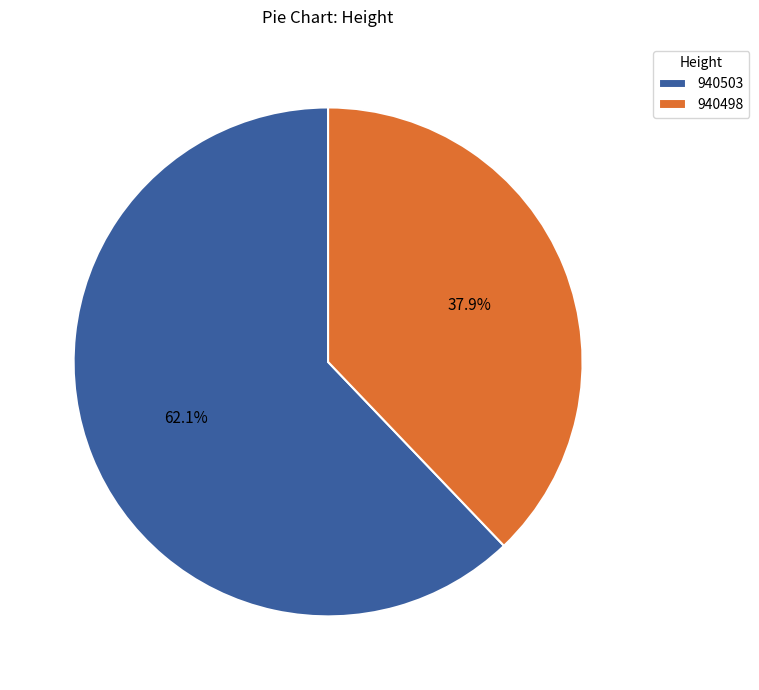

Which category has the biggest portion of the pie?

940503